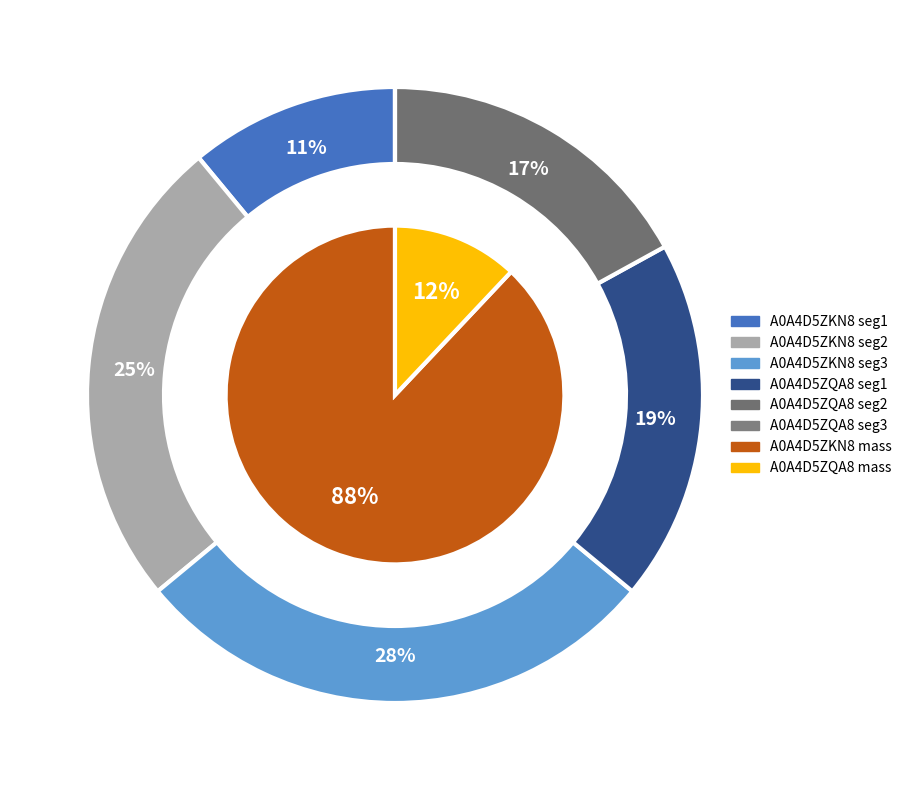

Does A0A4D5ZQA8 Uncharacterized account for over 50% of the chart?

No